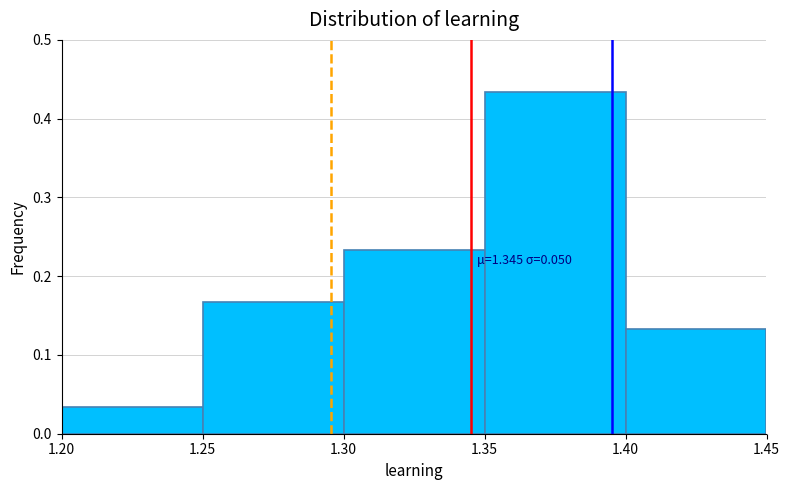

Over which range of the x-axis is the bar tallest?

1.35 to 1.40